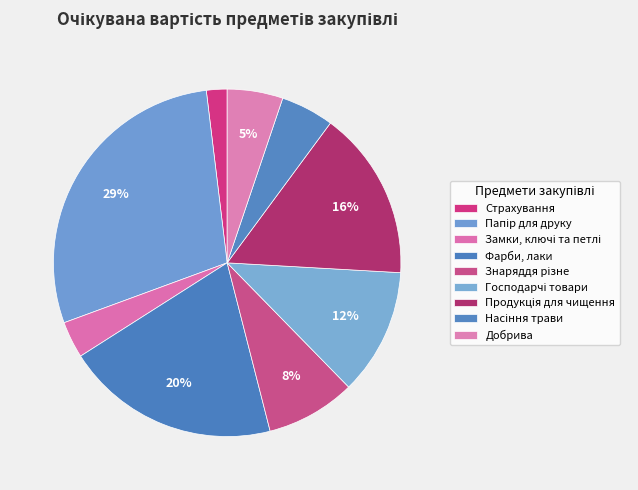

What is the smallest slice in the pie chart?

Страхування